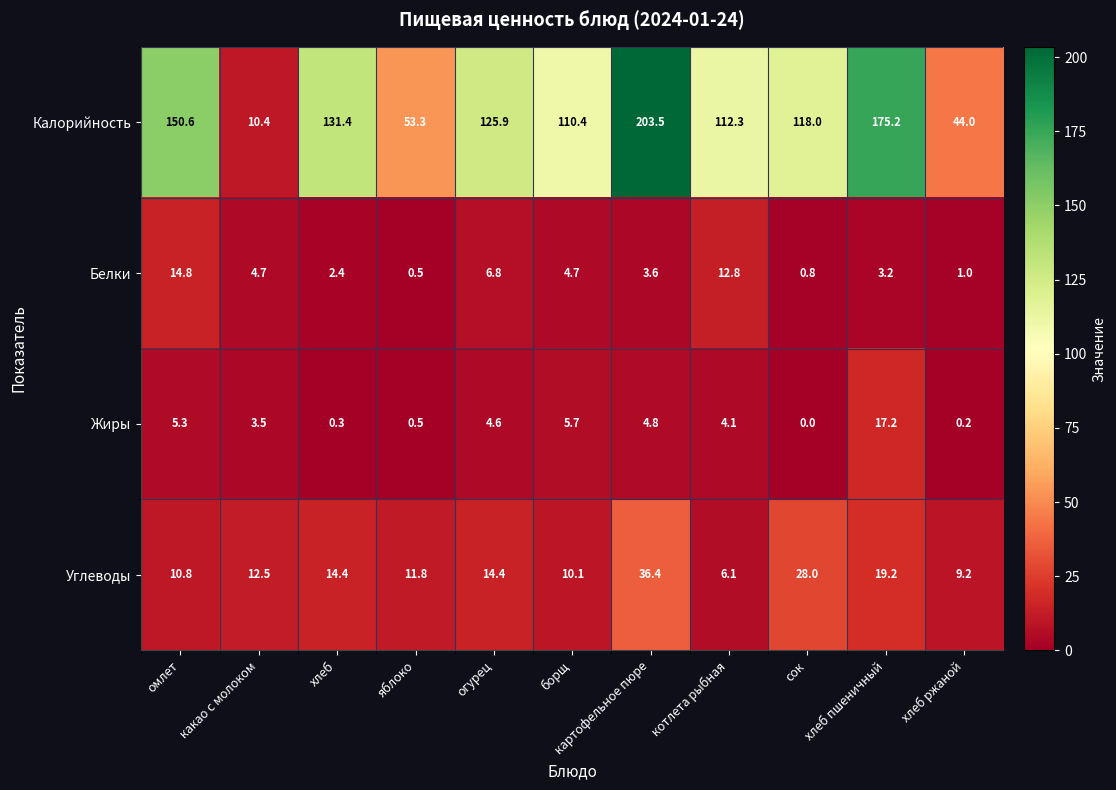

At which label does Углеводы reach its peak?

картофельное пюре